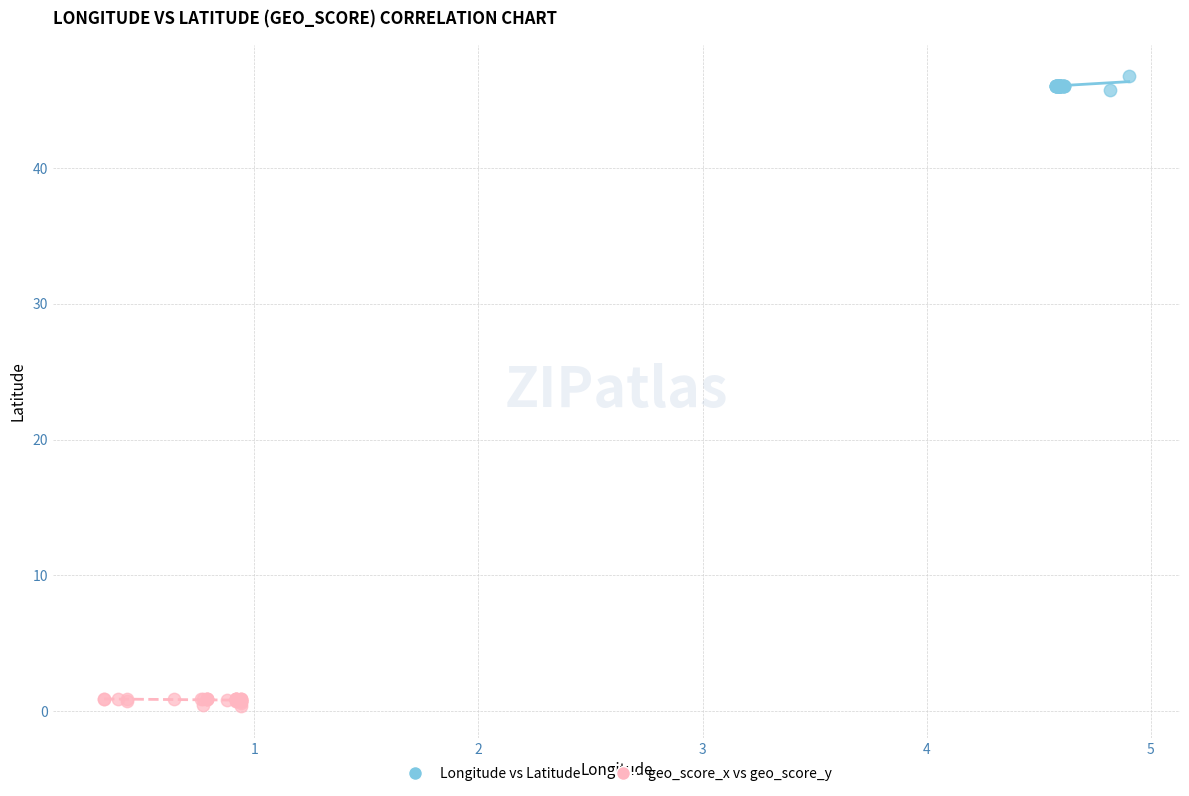

Which series reaches the minimum Y coordinate?

geo_score_x vs geo_score_y